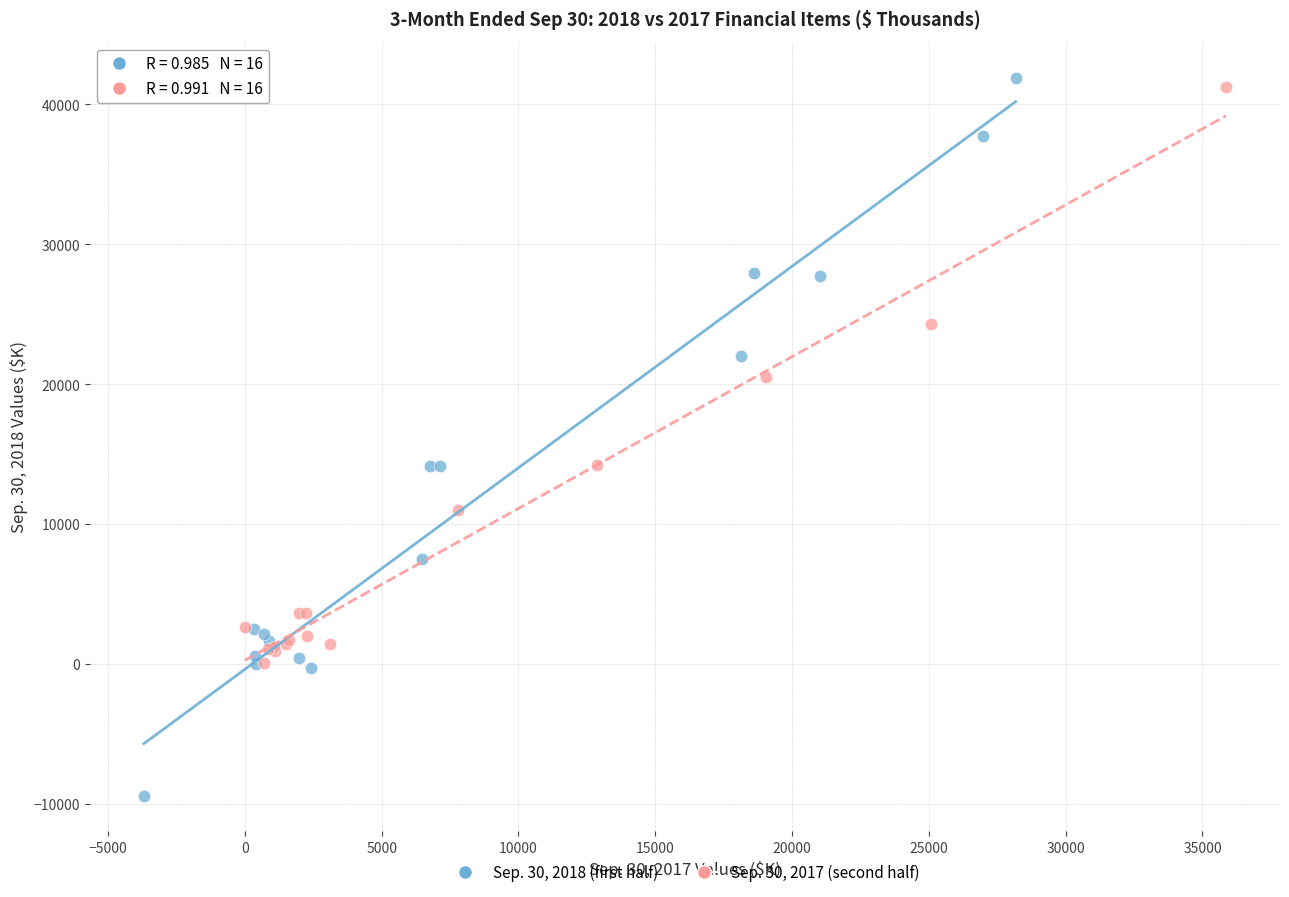

Which series contains the lowest Y value?

Sep. 30, 2018 (first half)